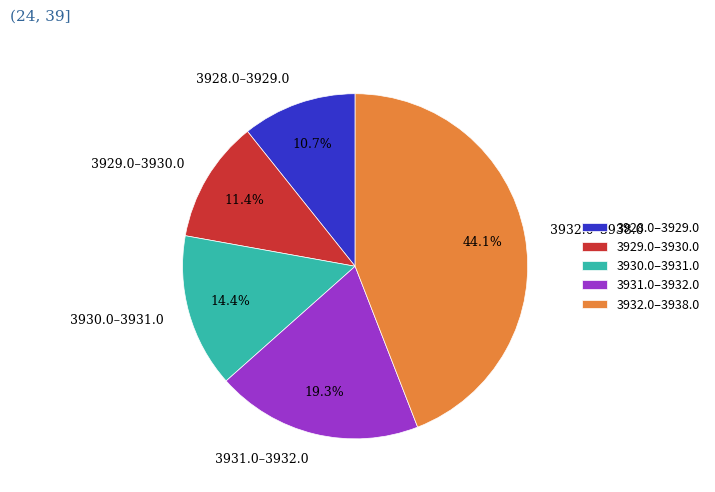

What percentage do 3930.0–3931.0 and 3931.0–3932.0 together represent?

33.7%